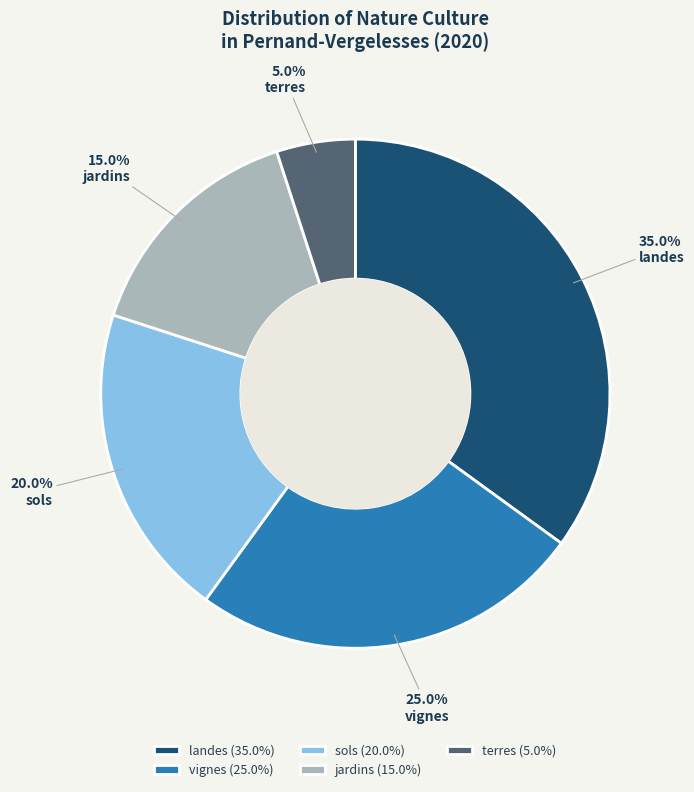

What is the ratio of the value at terres to the value at landes?

0.1